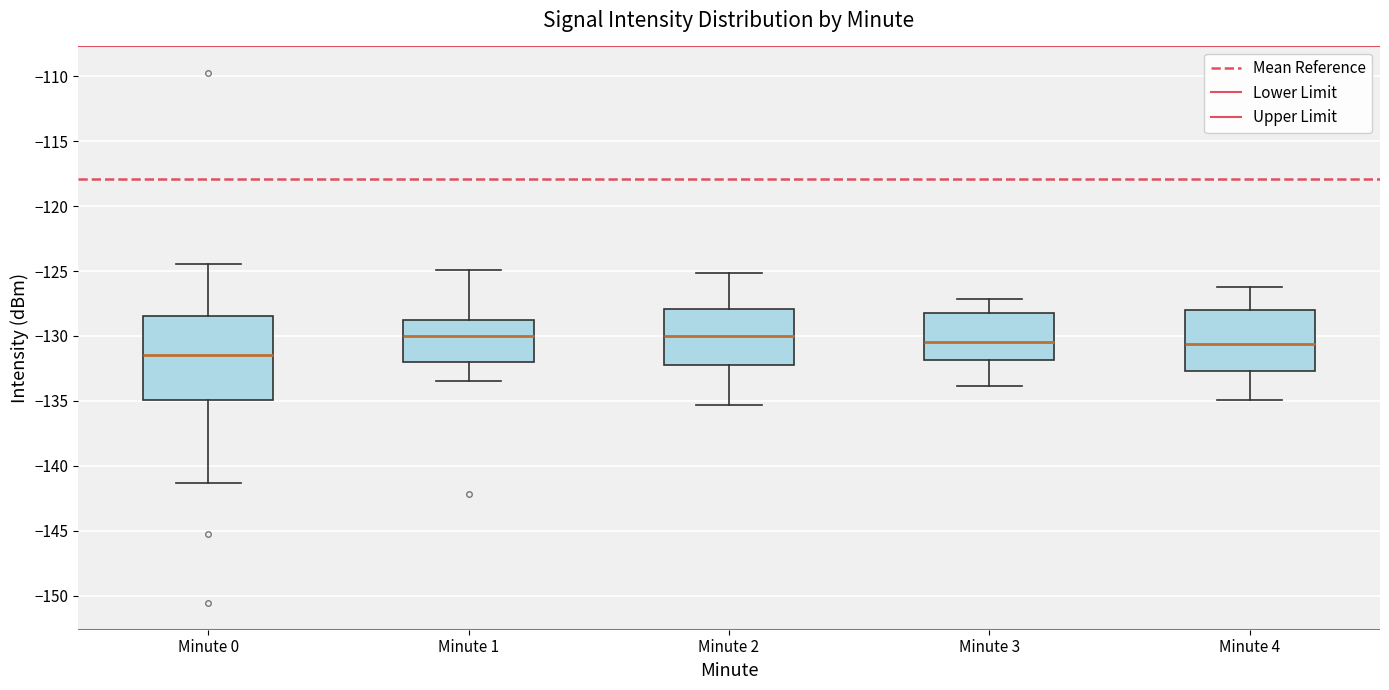

Reading left to right, read every box against the y-axis: the position of its median line, the range the box covers, and the ends of its whiskers. The values are not printed on the chart, so give them approximately, as read against the axis.

Minute 0: median -131.5, box -135.0 to -128.5, whiskers -141.5 to -124.5
Minute 1: median -130.0, box -132.0 to -129.0, whiskers -133.5 to -125.0
Minute 2: median -130.0, box -132.0 to -128.0, whiskers -135.5 to -125.0
Minute 3: median -130.5, box -132.0 to -128.0, whiskers -134.0 to -127.0
Minute 4: median -130.5, box -132.5 to -128.0, whiskers -135.0 to -126.0